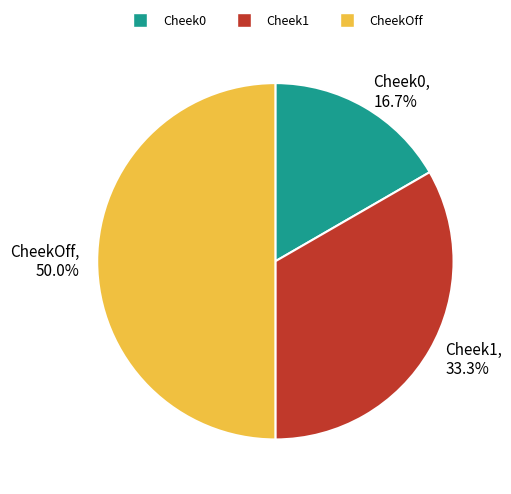

What portion of the pie excludes Cheek0?

83.3%